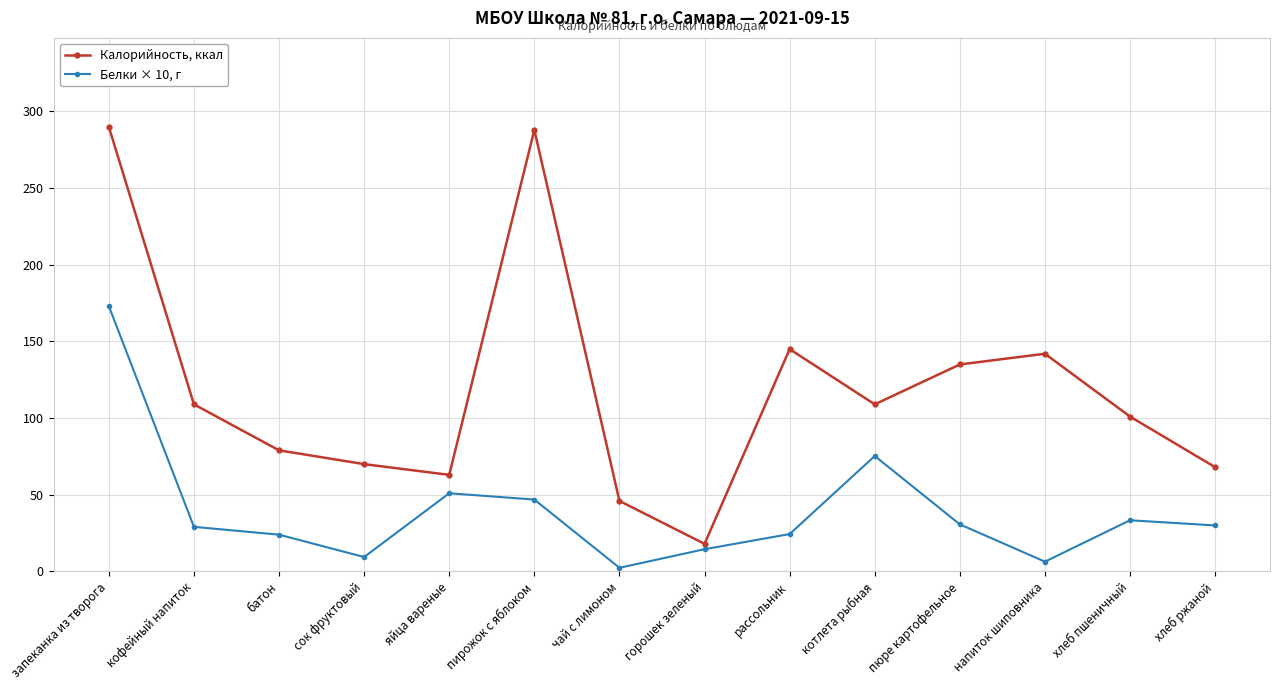

The value of Калорийность, ккал at запеканка из творога is 290.0. True or false?

True